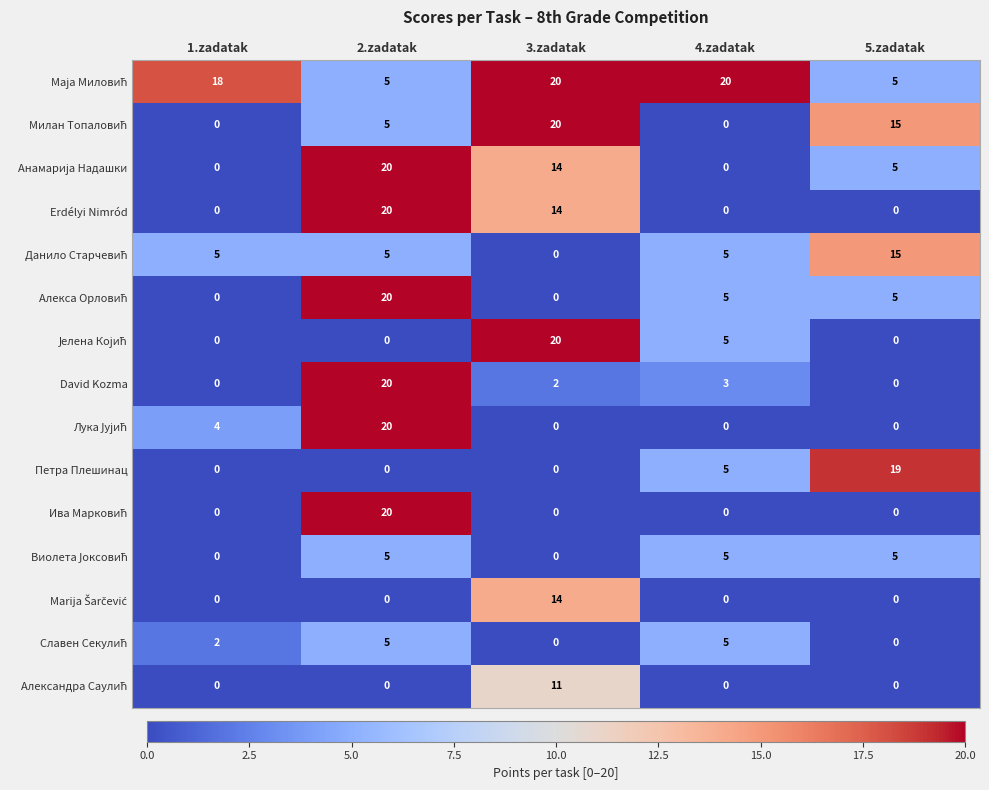

True or false: Erdélyi Nimród has a value of 0 at 4.zadatak.

True